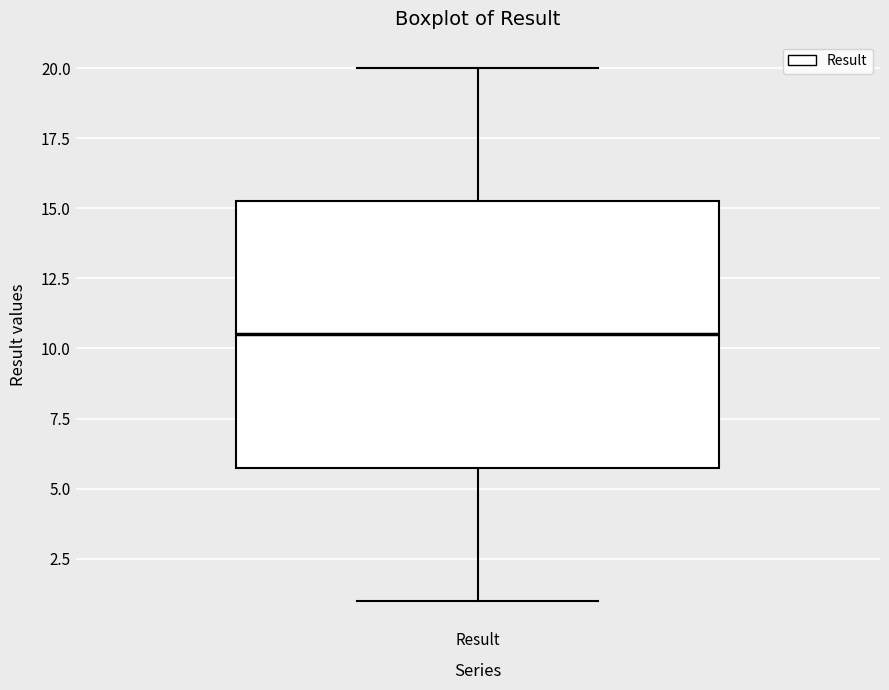

Read this box plot against the y-axis: the position of the median line, the range covered by the box, and the ends of both whiskers. The values are not printed on the chart, so give them approximately, as read against the axis.

median 10.5, box 6.0 to 15.5, whiskers 1.0 to 20.0